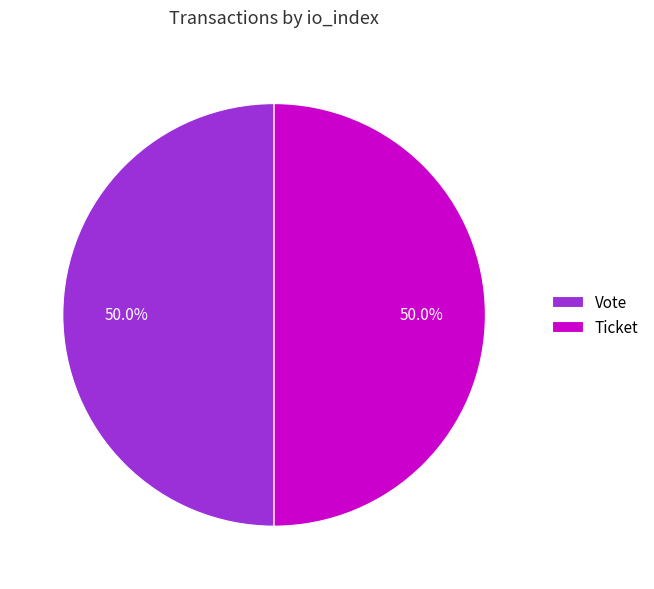

What is the ratio of the value at Ticket to the value at Vote?

1.0